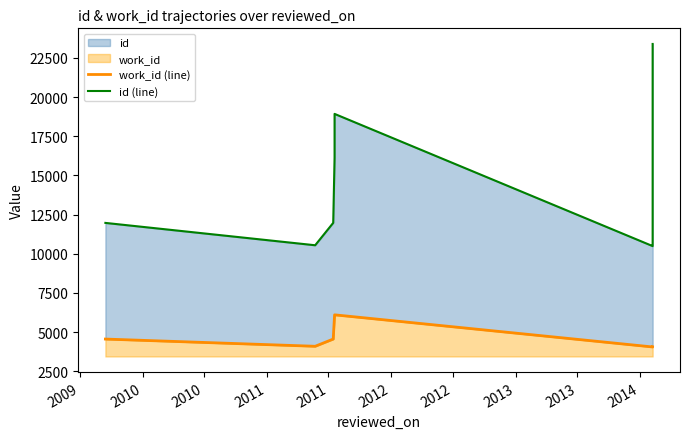

At how many categories does at least one series exceed 17698?

2